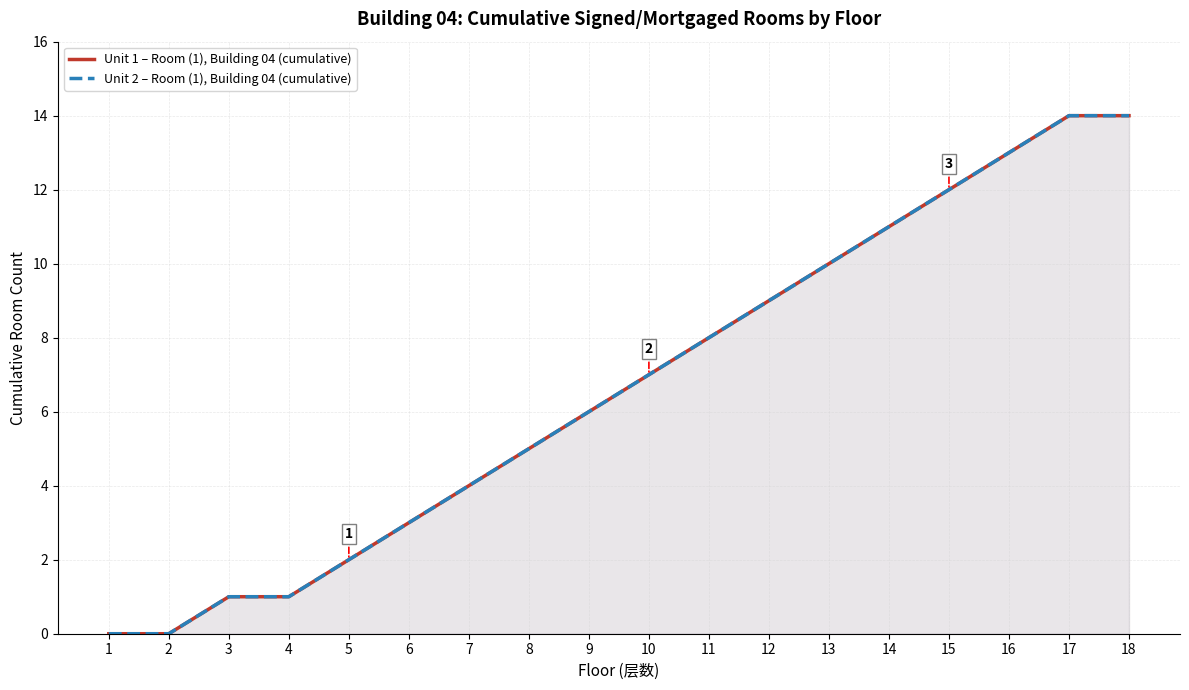

Which series changed the most between 9 and 15?

Unit 1 – Room (1), Building 04 (cumulative)